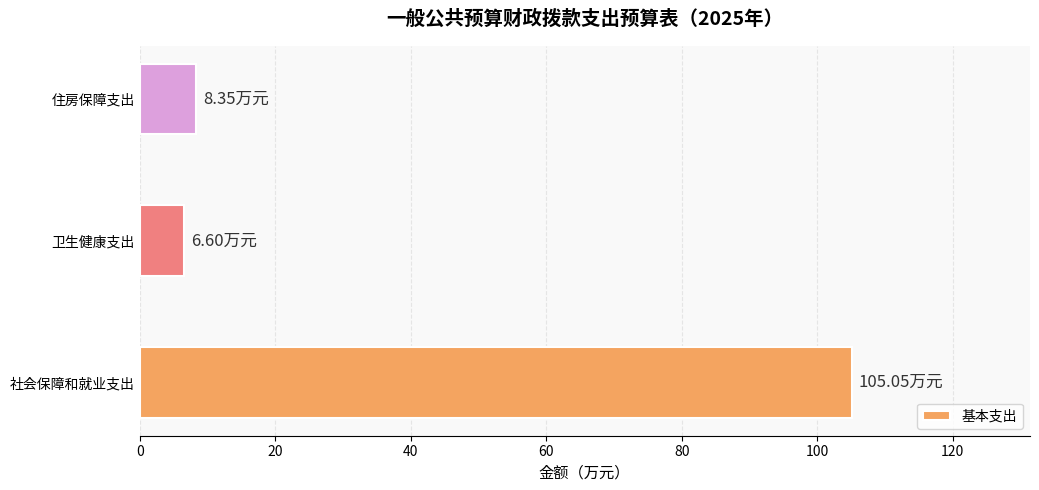

What is the average value?

40.0